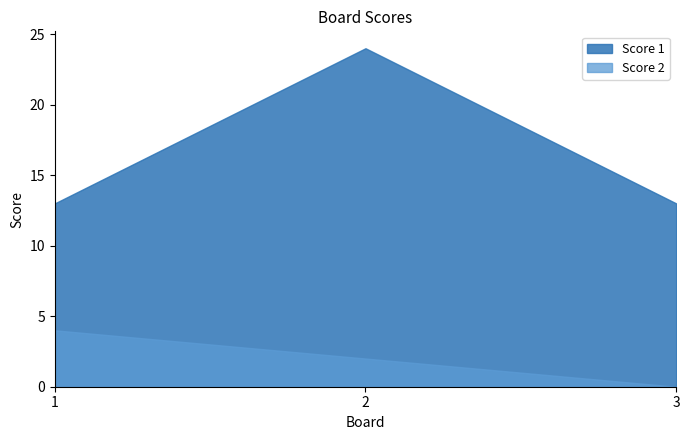

The value of Score 1 at 2 is 40. True or false?

False